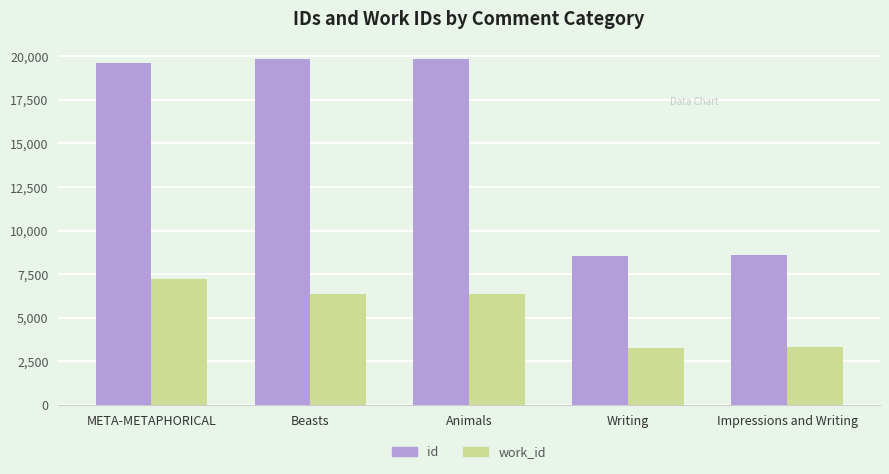

Is the value of id at Impressions and Writing greater than the value of work_id at Beasts?

Yes